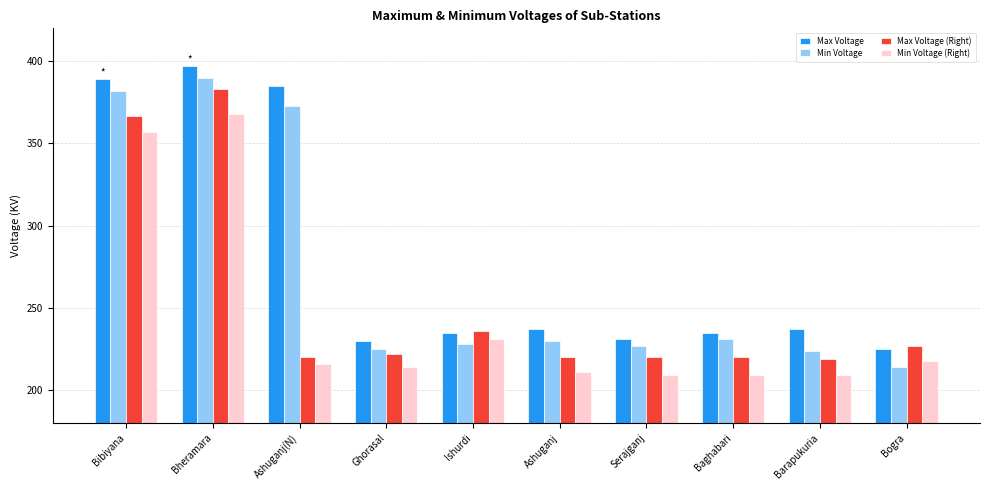

True or false: Min Voltage has a value of 176 at Bheramara.

False